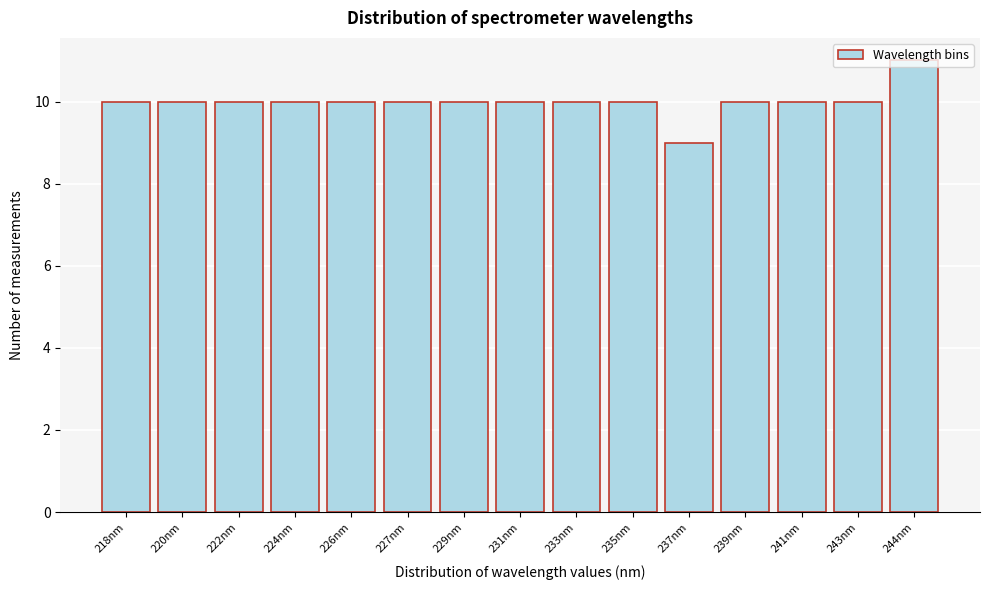

Which label corresponds to the largest value in the chart?

244nm